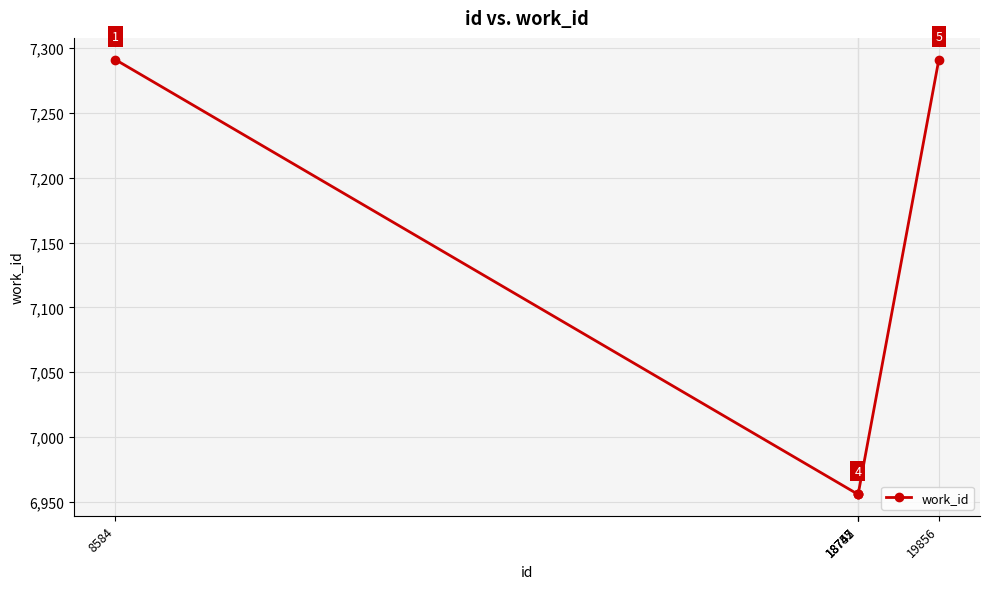

What is the value of the 2nd point from the left?

6956